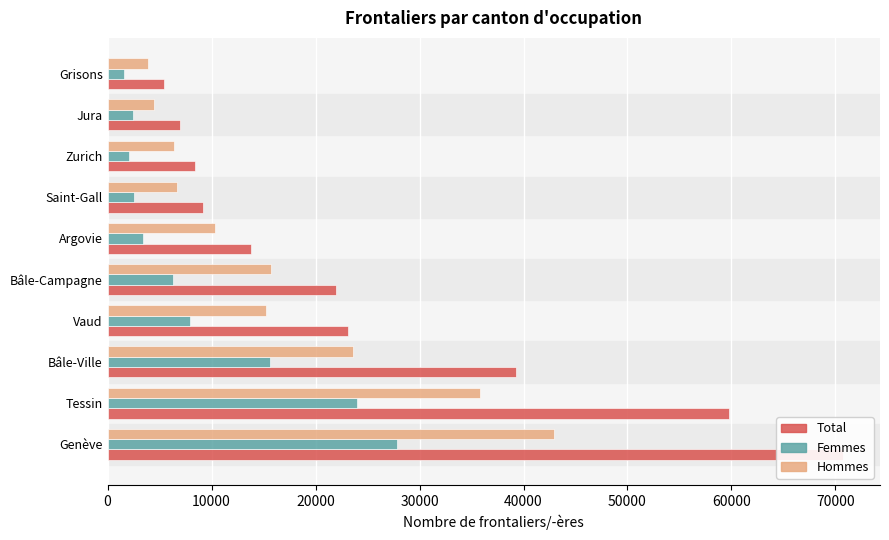

True or false: Femmes has a value of 9577 at Bâle-Campagne.

False